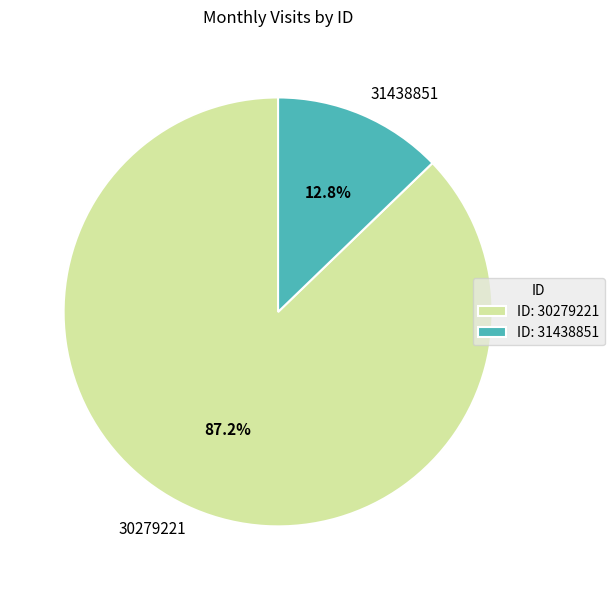

Rank the categories by value from highest to lowest.

30279221, 31438851